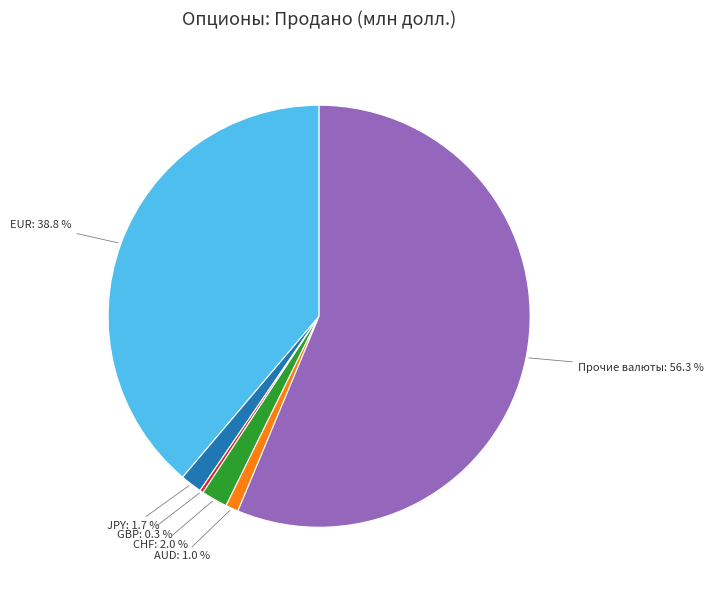

Which slice represents more than half of the pie?

Прочие валюты